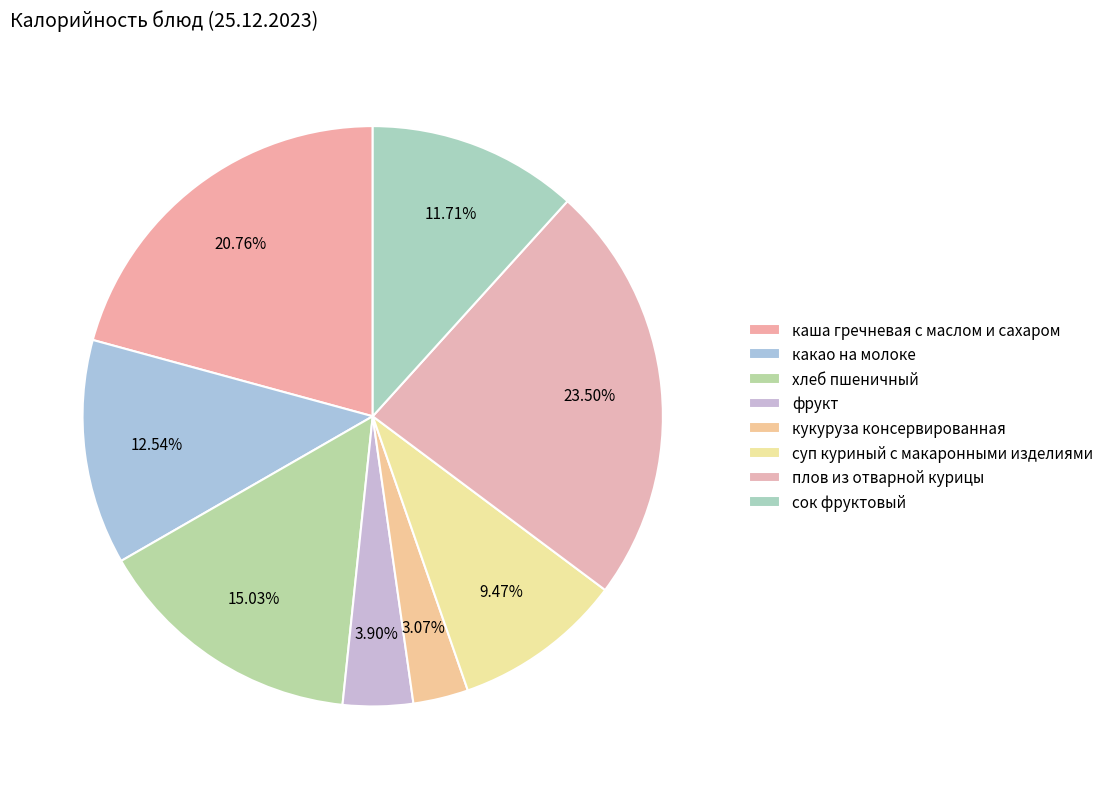

What is the ratio of the value at суп куриный с макаронными изделиями to the value at кукуруза консервированная?

3.1